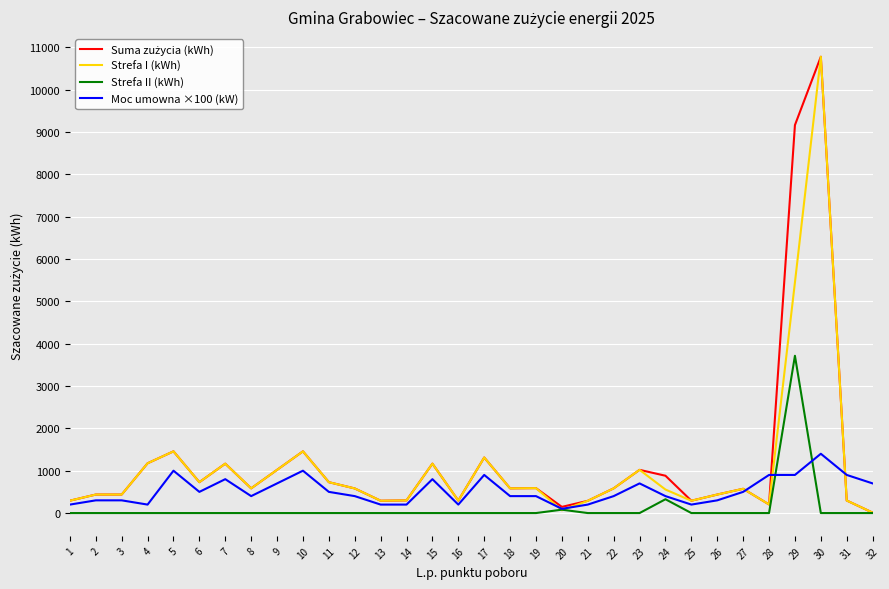

Between 21 and 28, which series saw the biggest shift?

Moc umowna ×100 (kW)